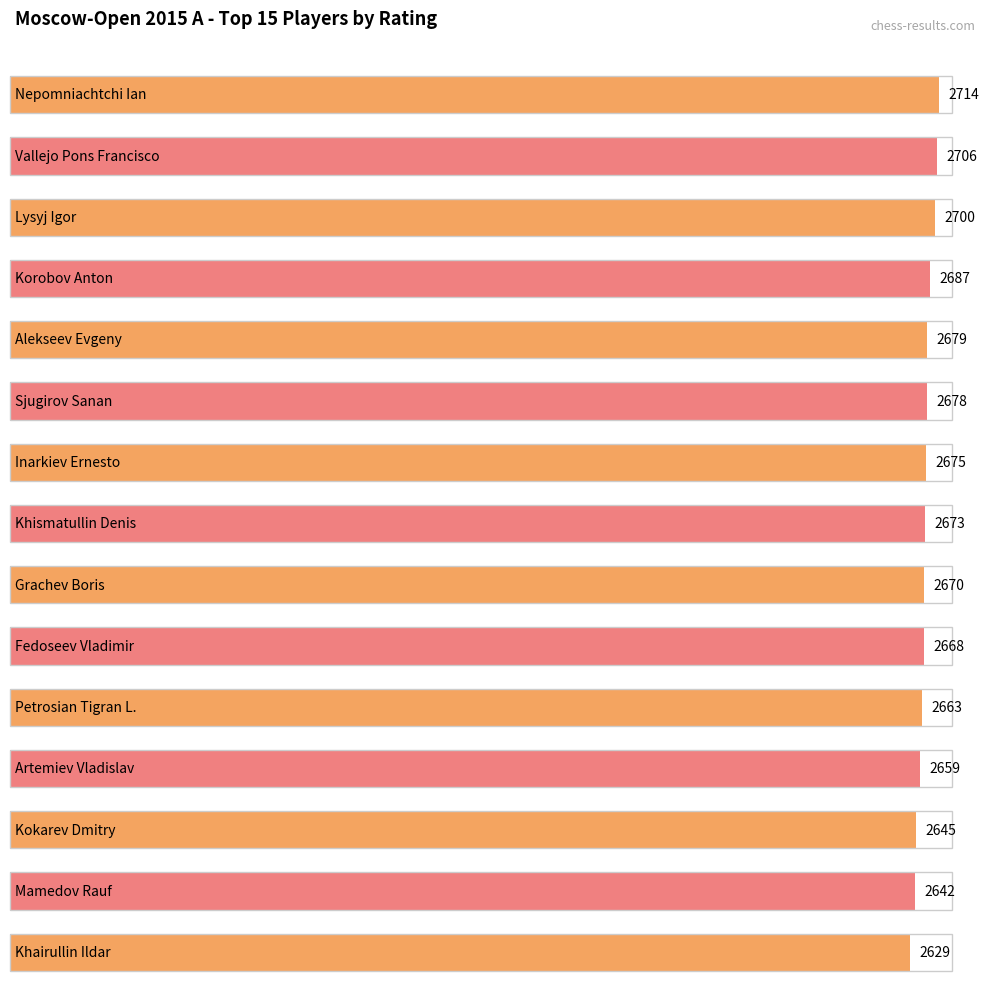

The value at Alekseev Evgeny is 2679. True or false?

True